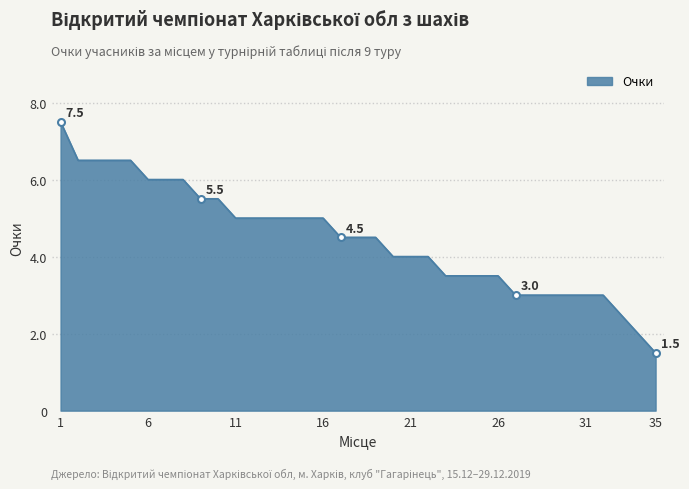

What is the difference between the maximum and minimum values?

6.0